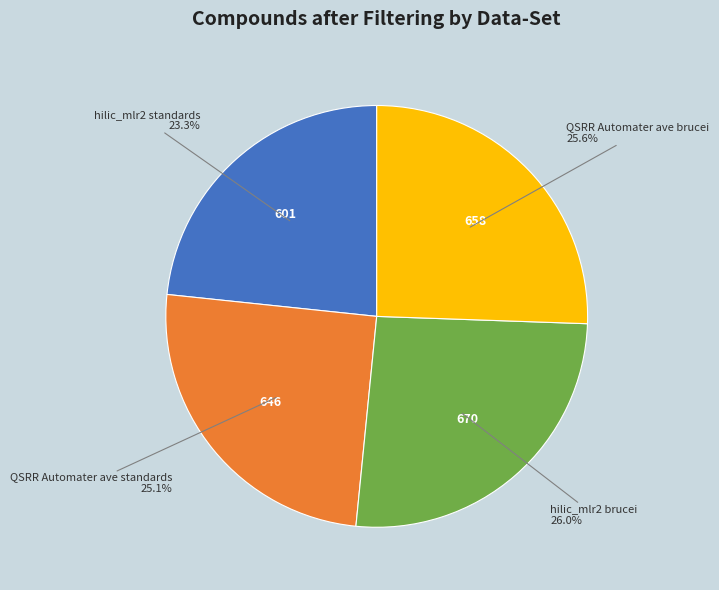

Does any single category account for the majority?

No